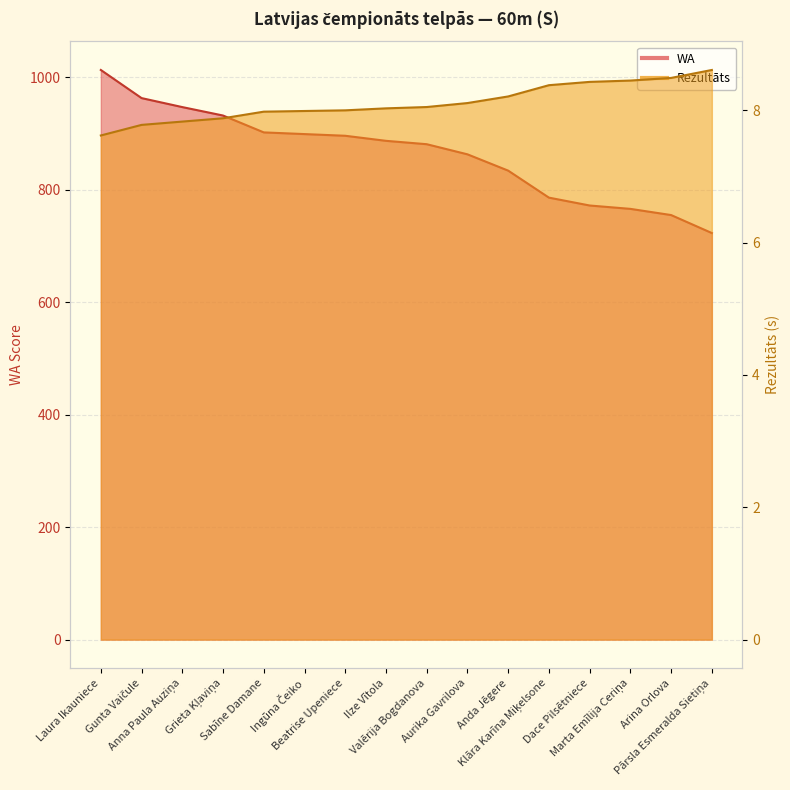

What is the maximum value for WA?

1013.0